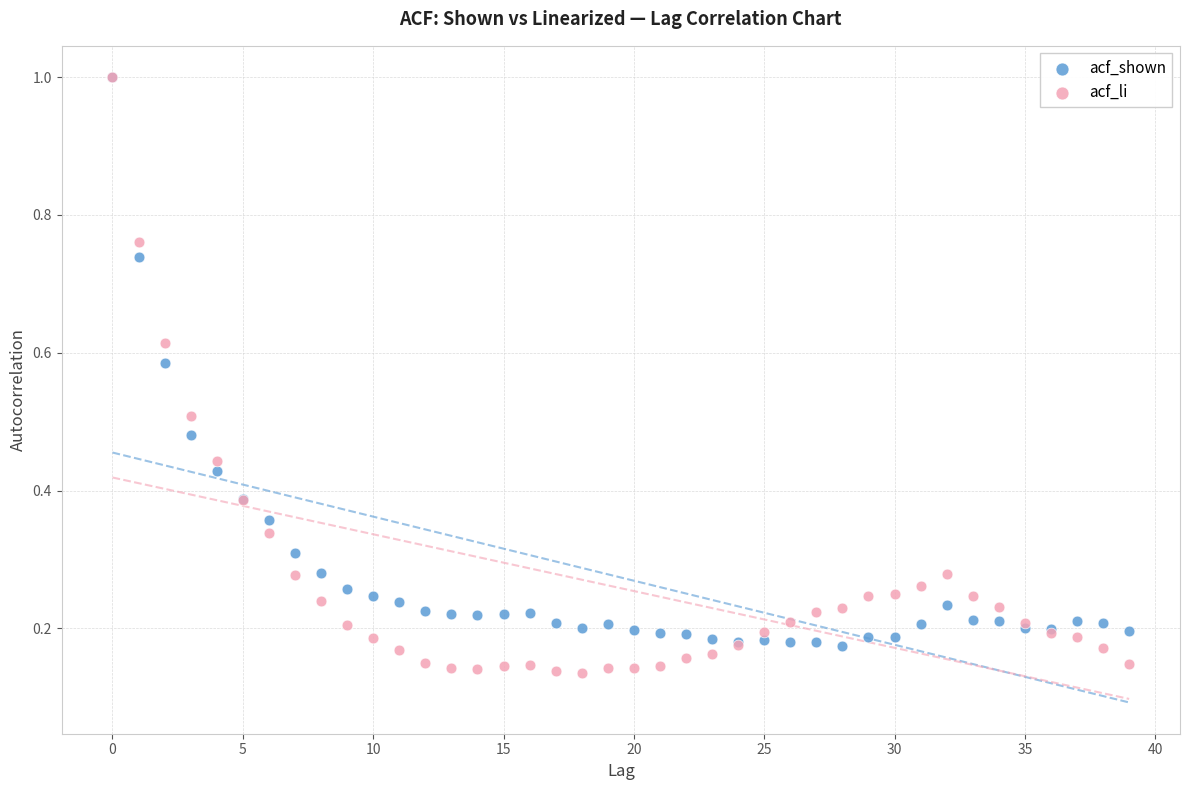

What are all the series names shown in the legend?

acf_shown, acf_li